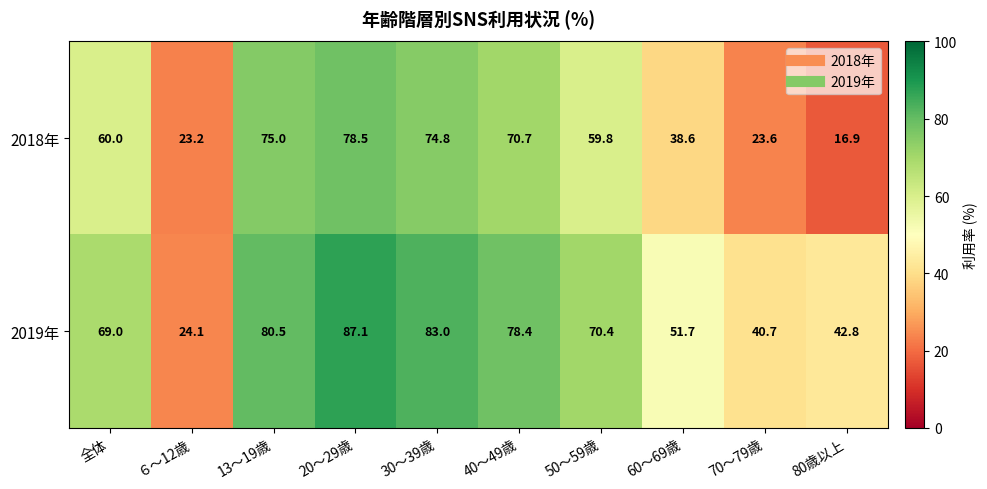

What is the difference between the highest and lowest values at 40～49歳?

7.7